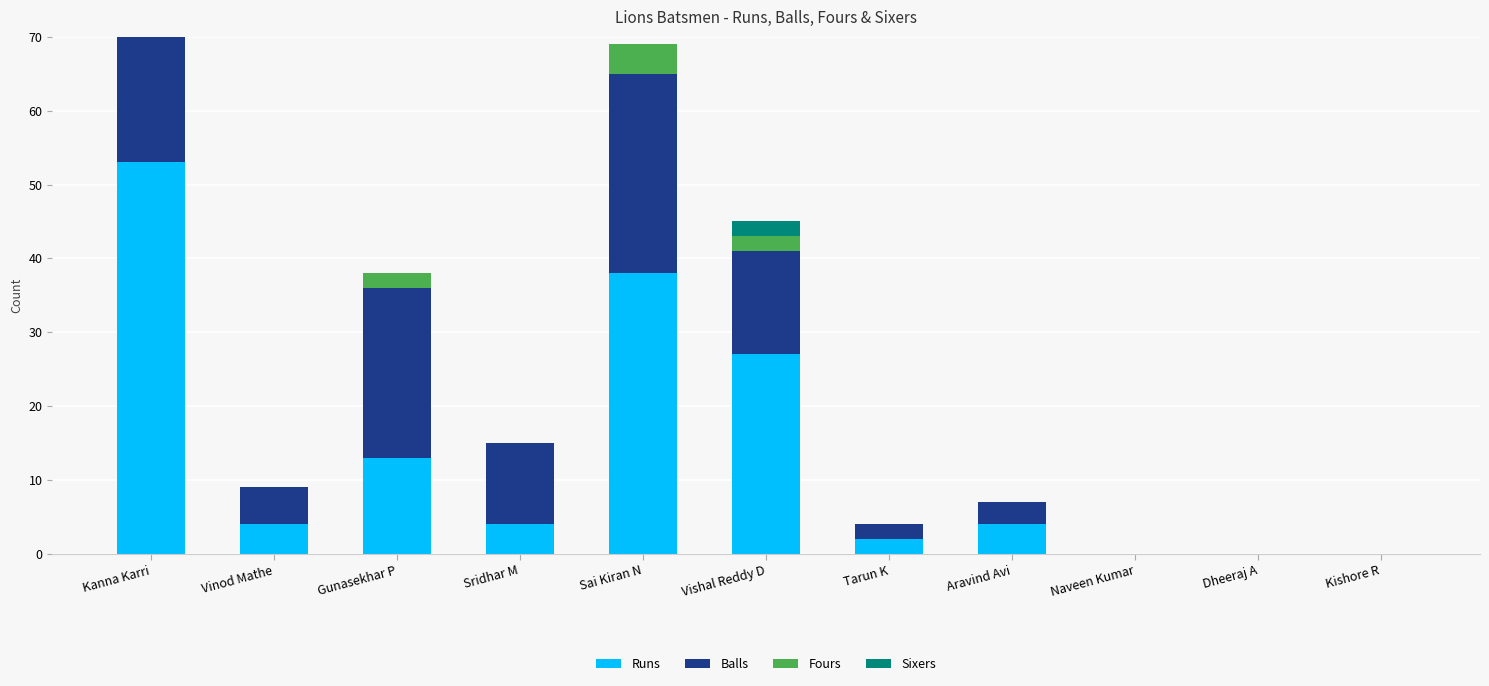

How many positive values does the Runs series have?

8